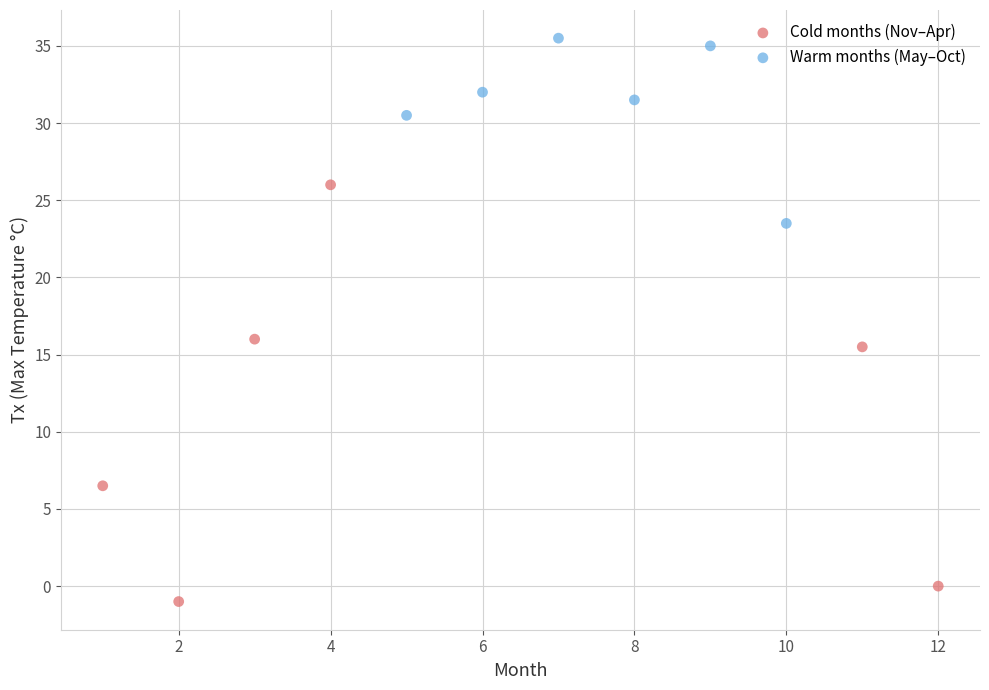

Which series has the widest spread of Y values?

Cold months (Nov–Apr)